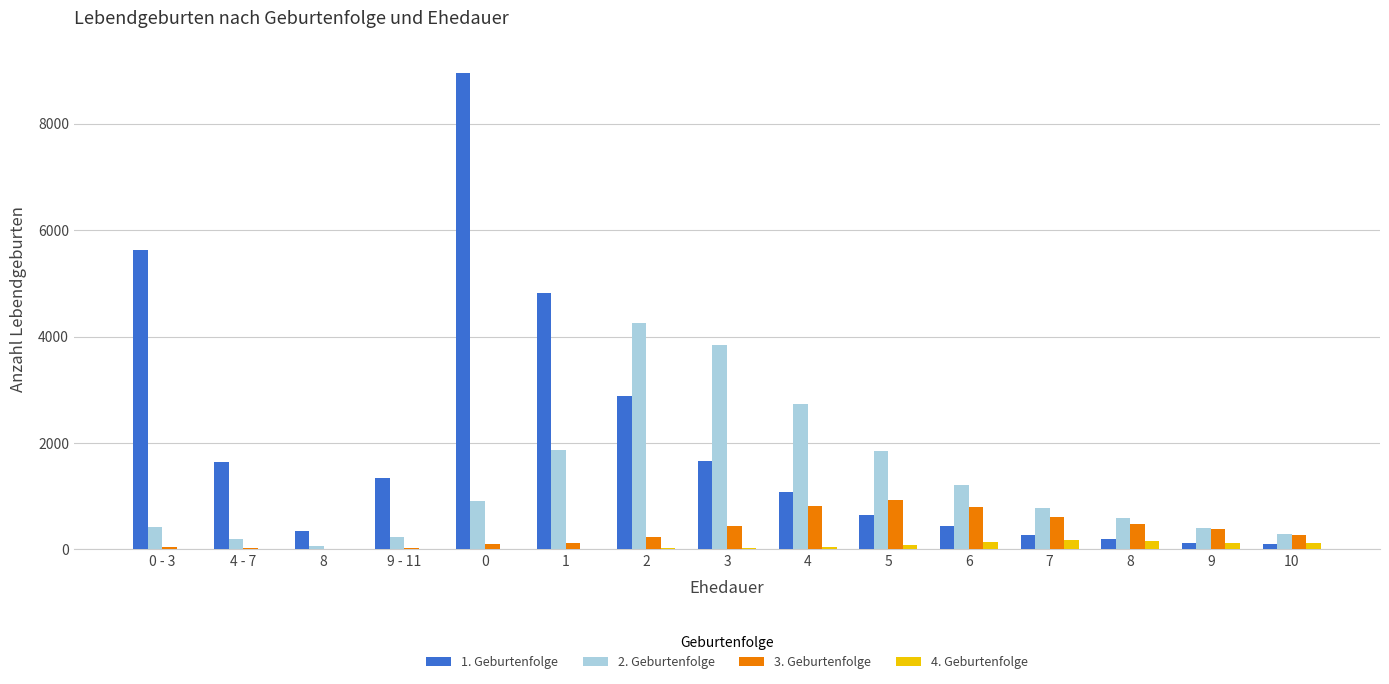

Which category has the highest value in the 4. Geburtenfolge series?

7